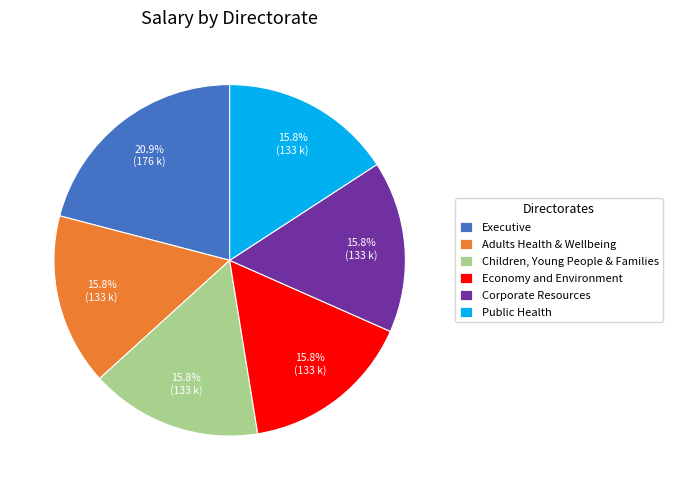

Is it true that Economy and Environment is 16% of the pie?

True